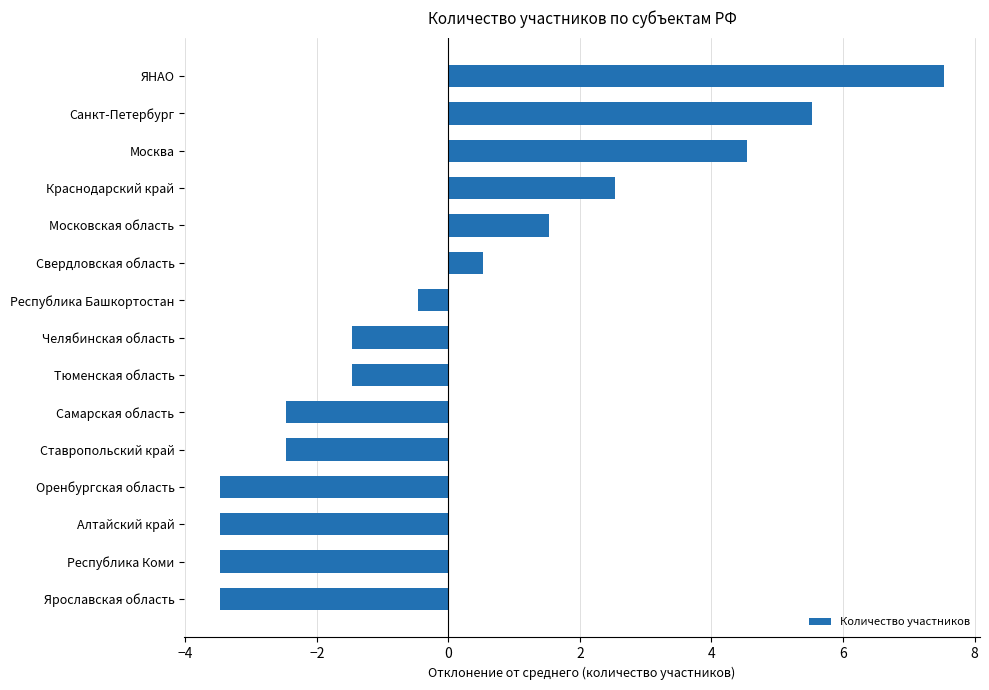

True or false: the data shows -3.5 at Ярославская область.

True